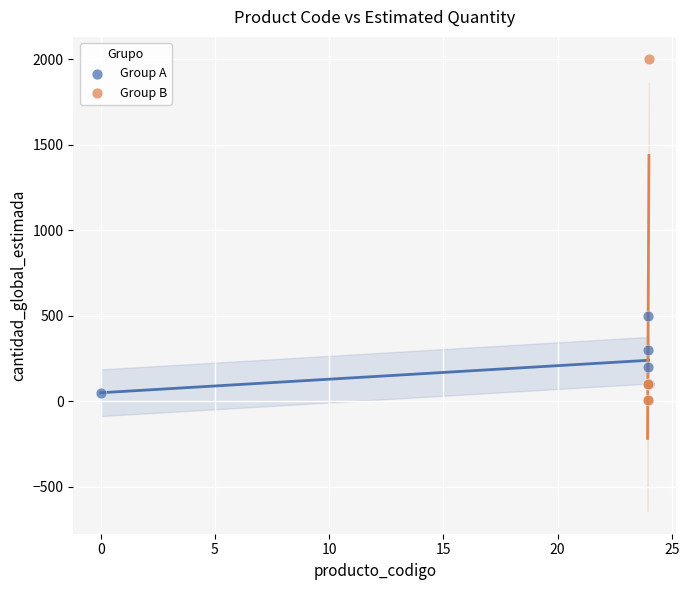

Which series has the widest spread of Y values?

Group B